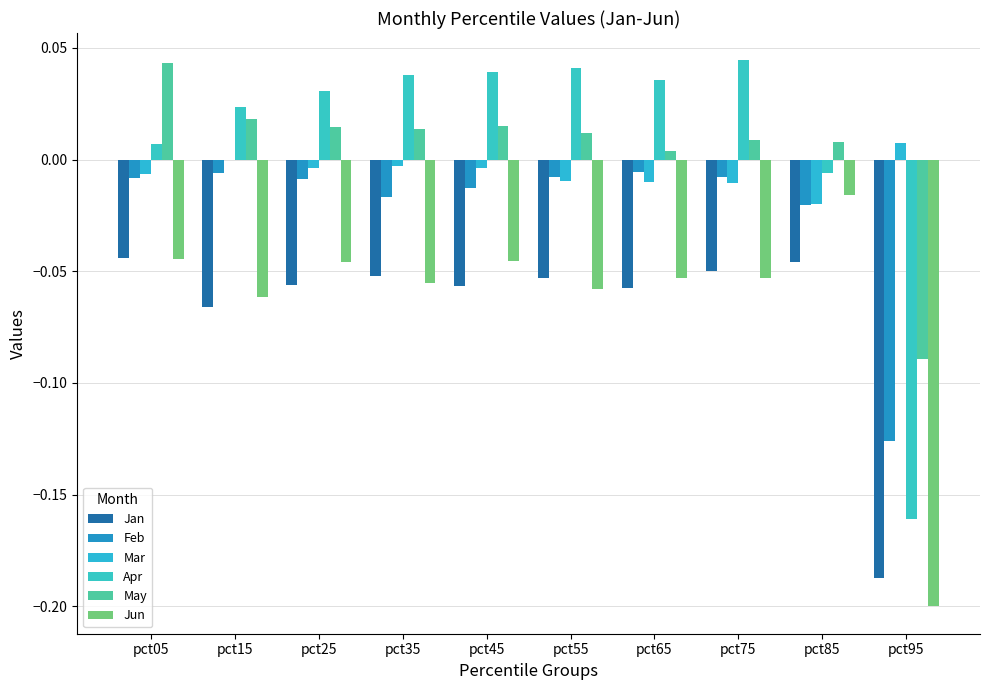

The value of Mar at pct65 is -0.0. True or false?

True